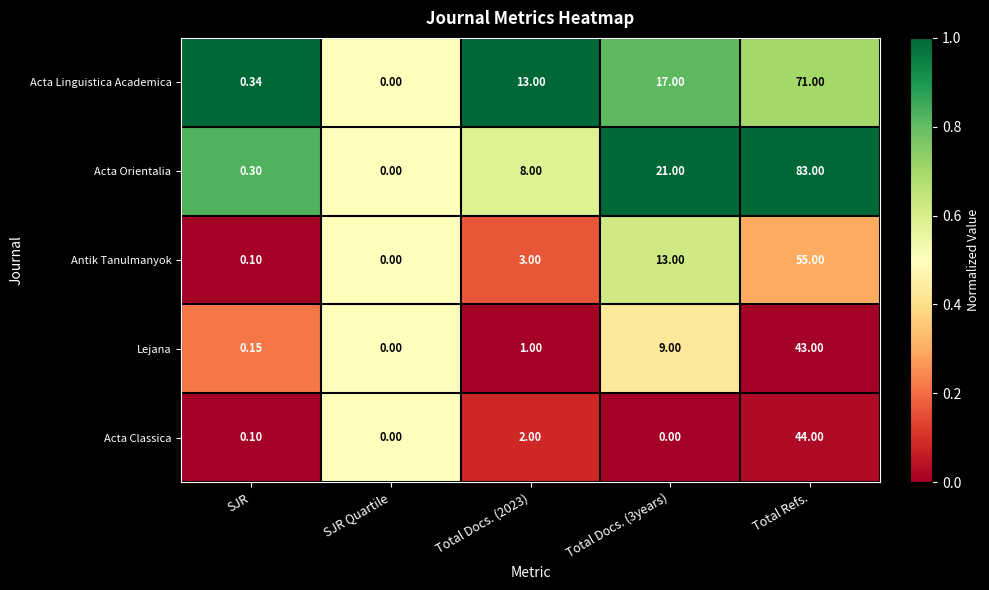

Which series has the largest total across all categories?

Acta Orientalia